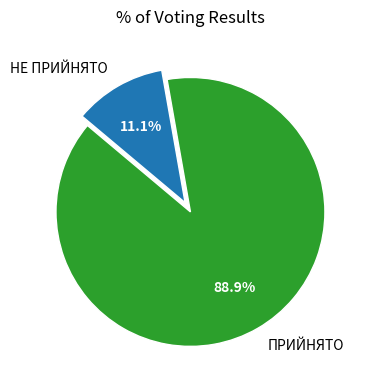

Rank the categories by value from highest to lowest.

ПРИЙНЯТО, НЕ ПРИЙНЯТО